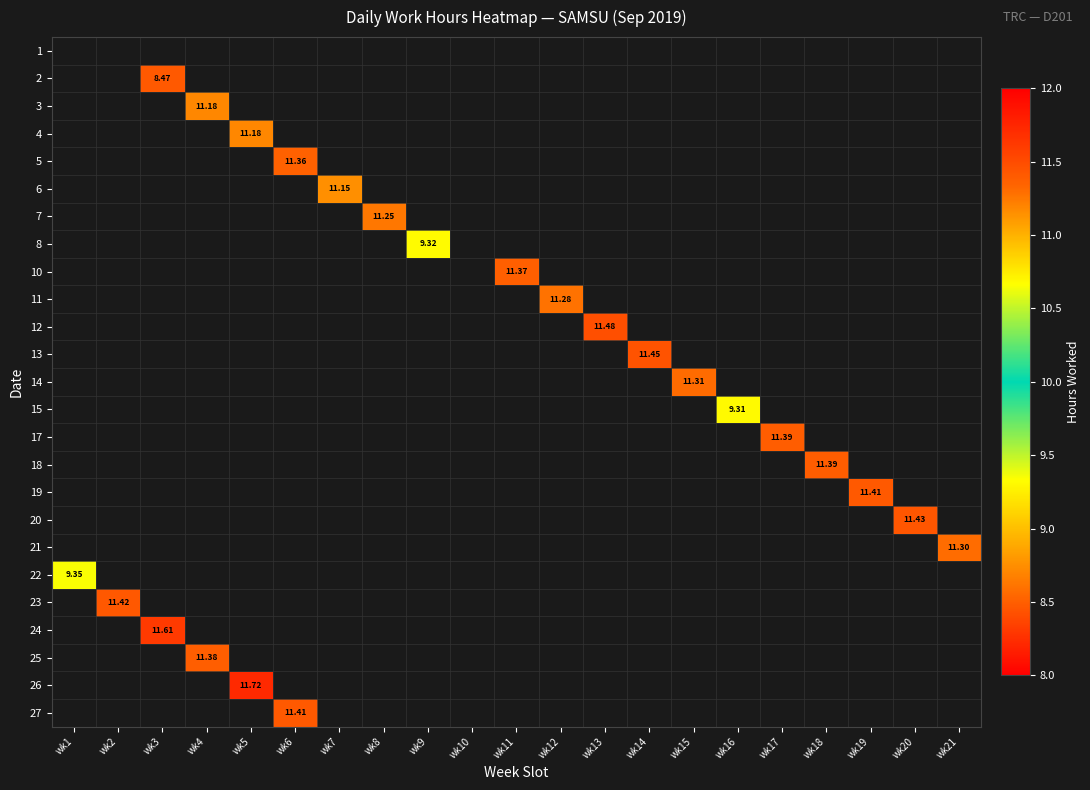

At how many categories does at least one series exceed 11?

17